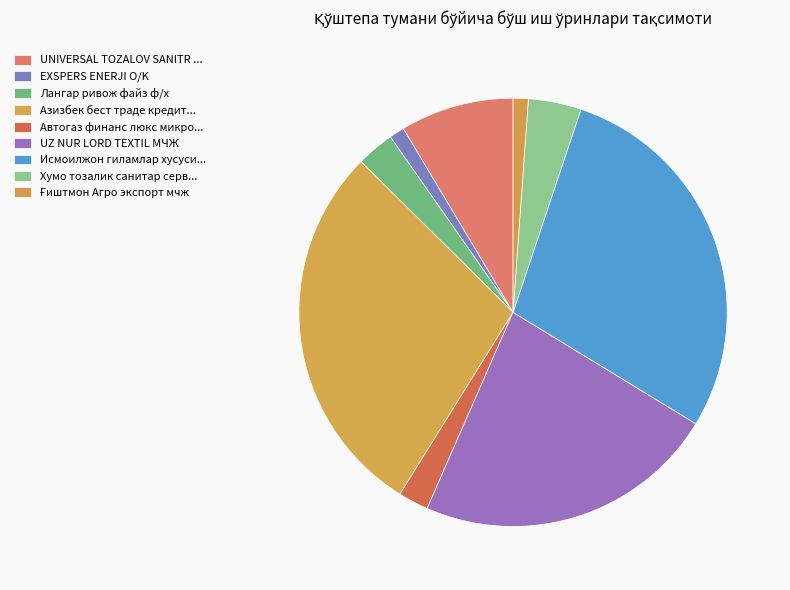

What is the smallest slice in the pie chart?

EXSPERS ENERJI O/K